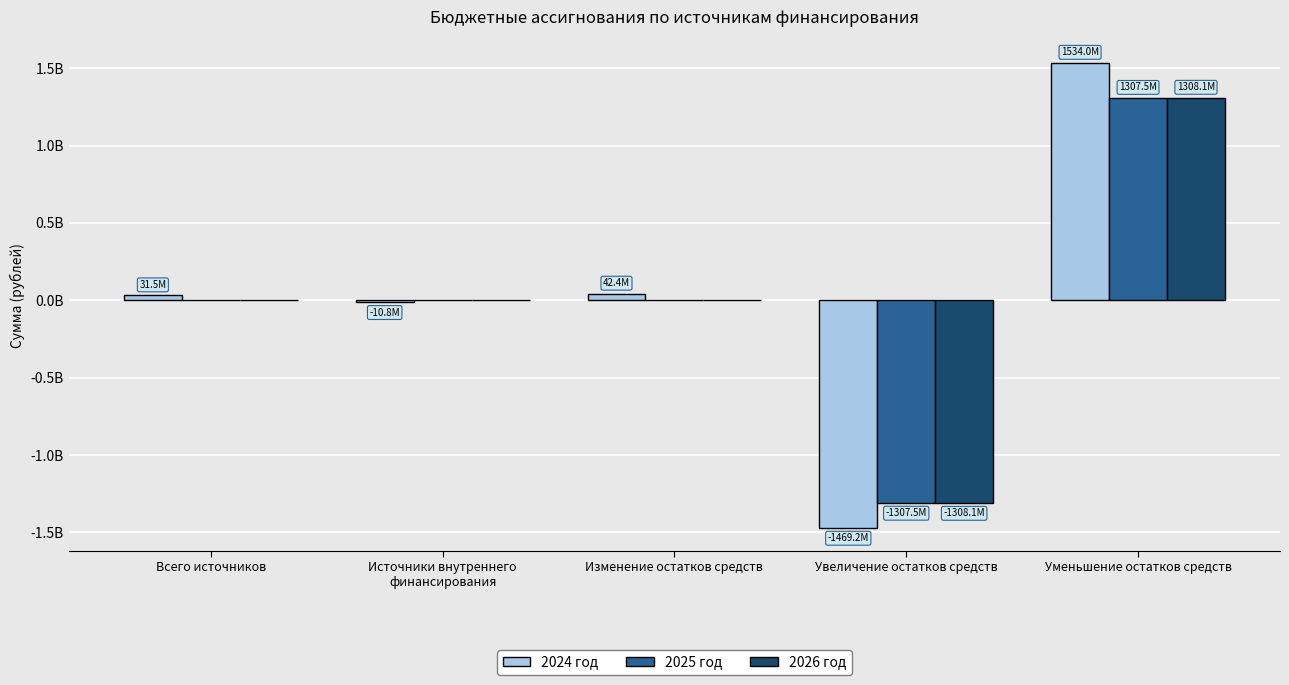

What is the difference between the highest and lowest values at Увеличение остатков средств?

161682088.7